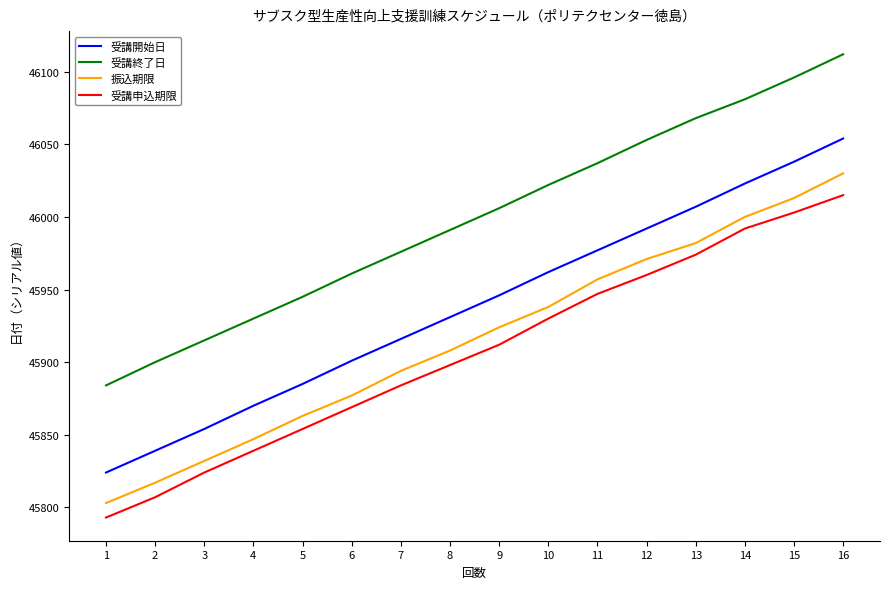

What is the difference between the maximum and minimum values in the 受講開始日 series?

230